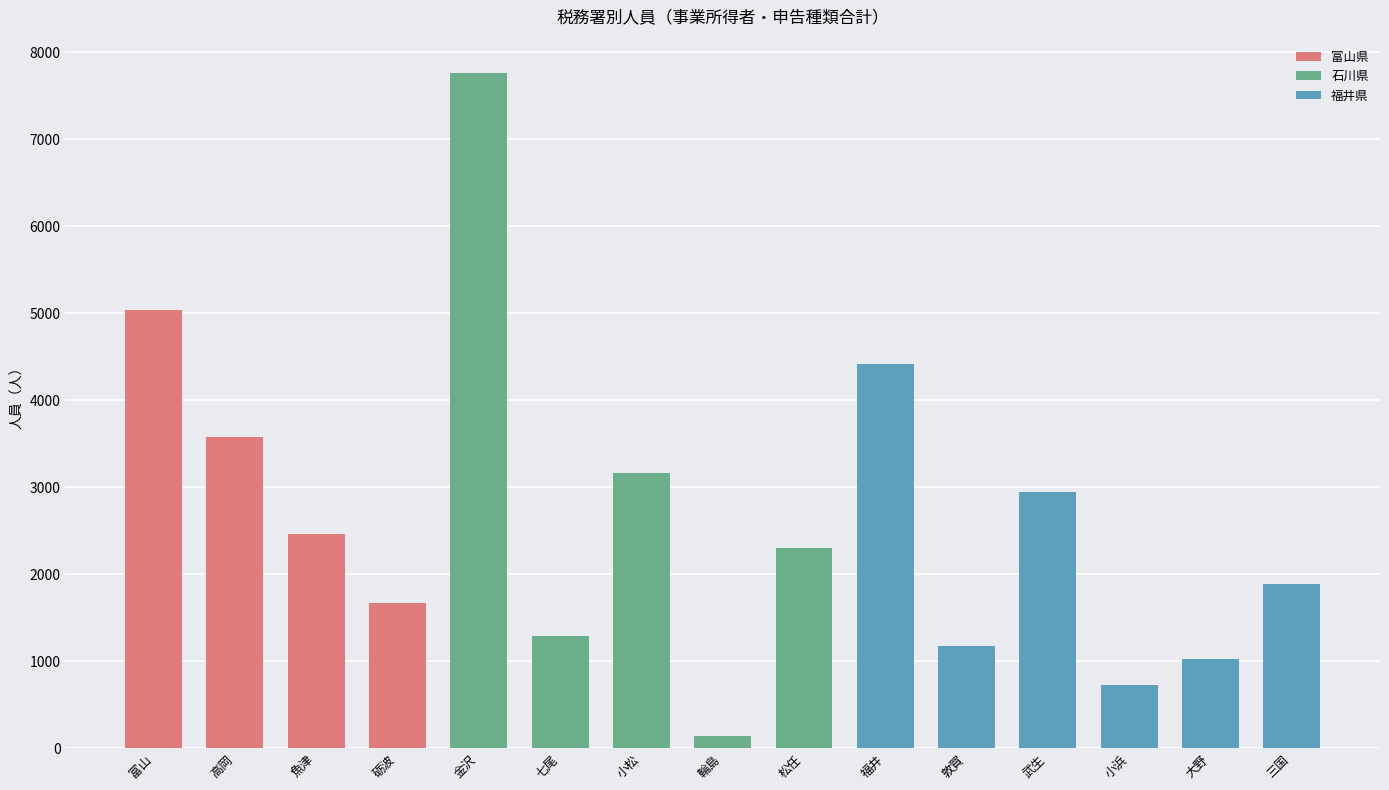

What is the value of the 14th bar from the left?

1026